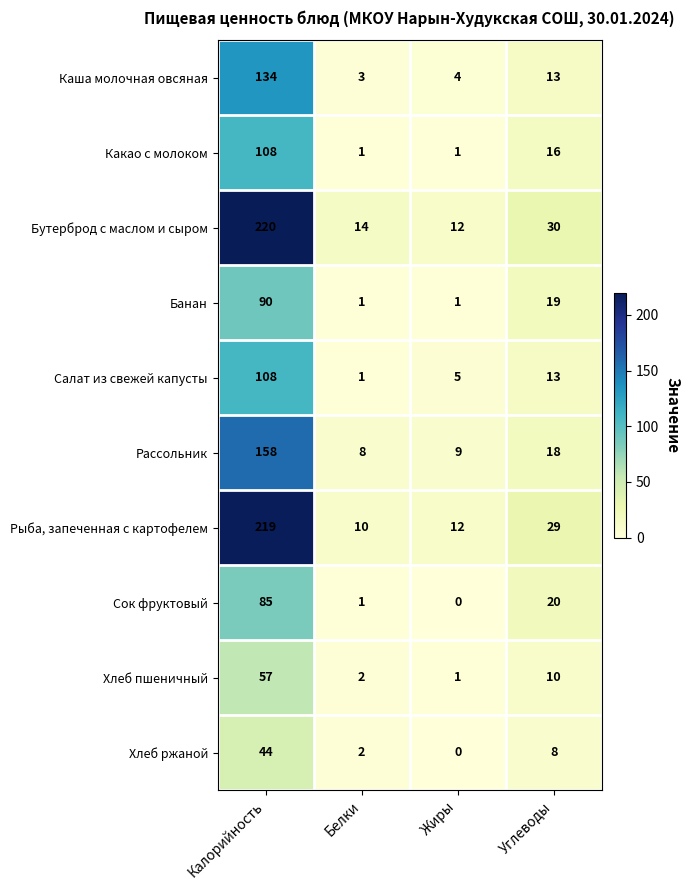

At which category is the sum across all series the highest?

Калорийность